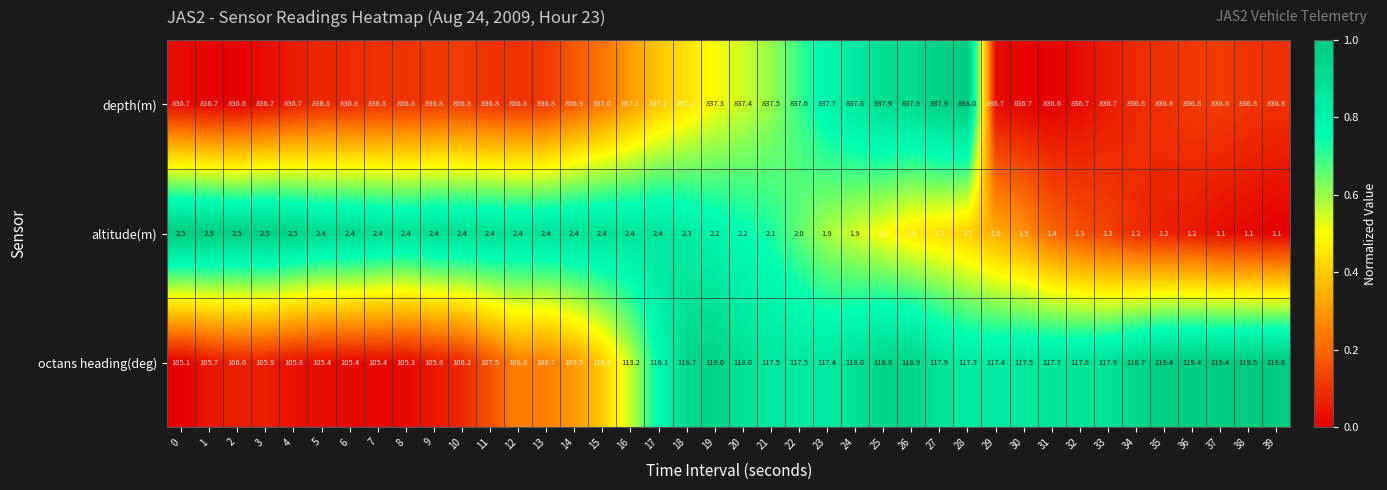

What is the spread (max minus min) of values at 4?

834.2